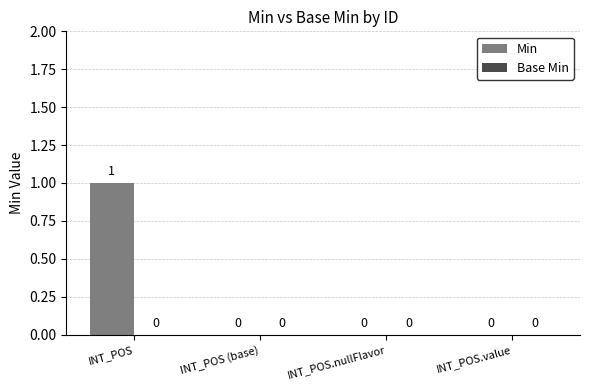

How many values are between 0 and 1?

4